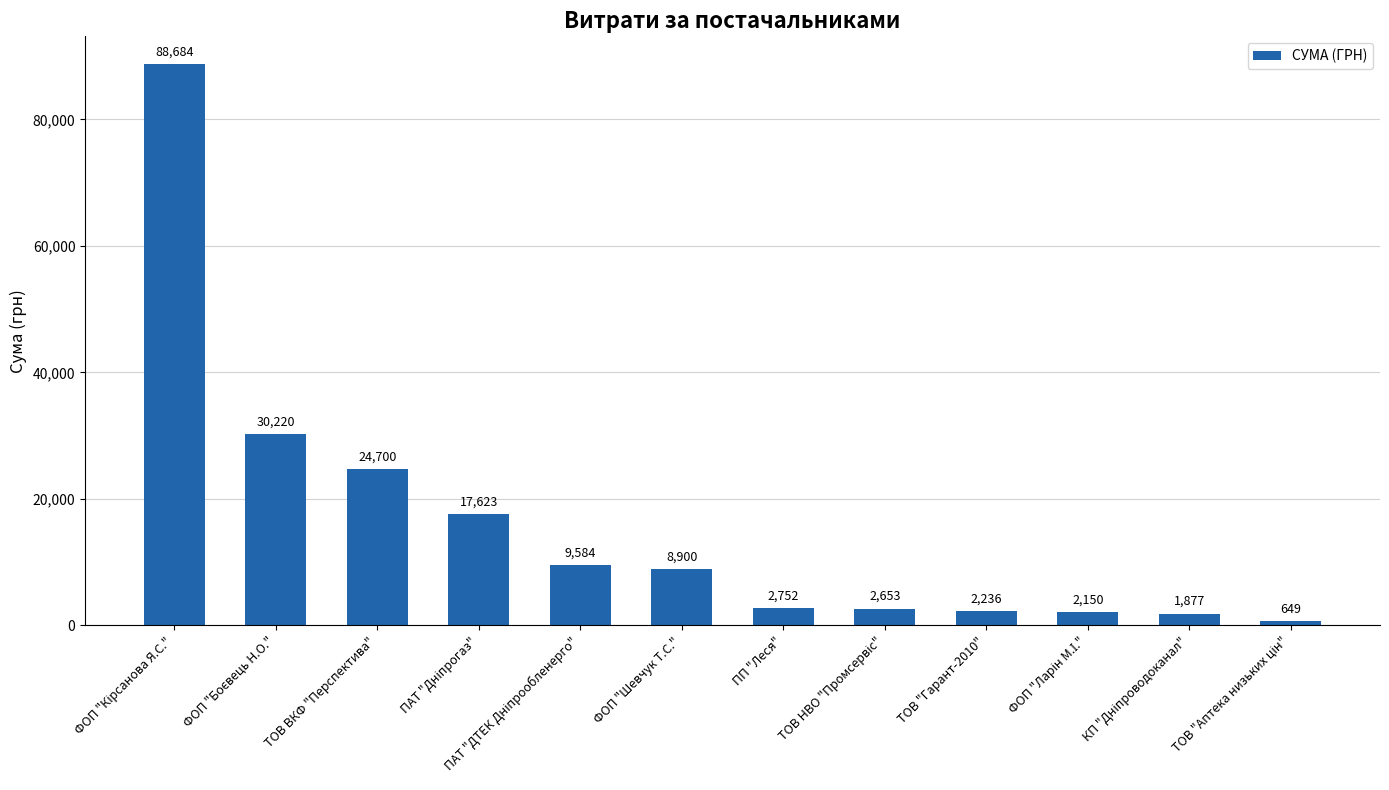

What is the minimum value shown in the chart?

649.4